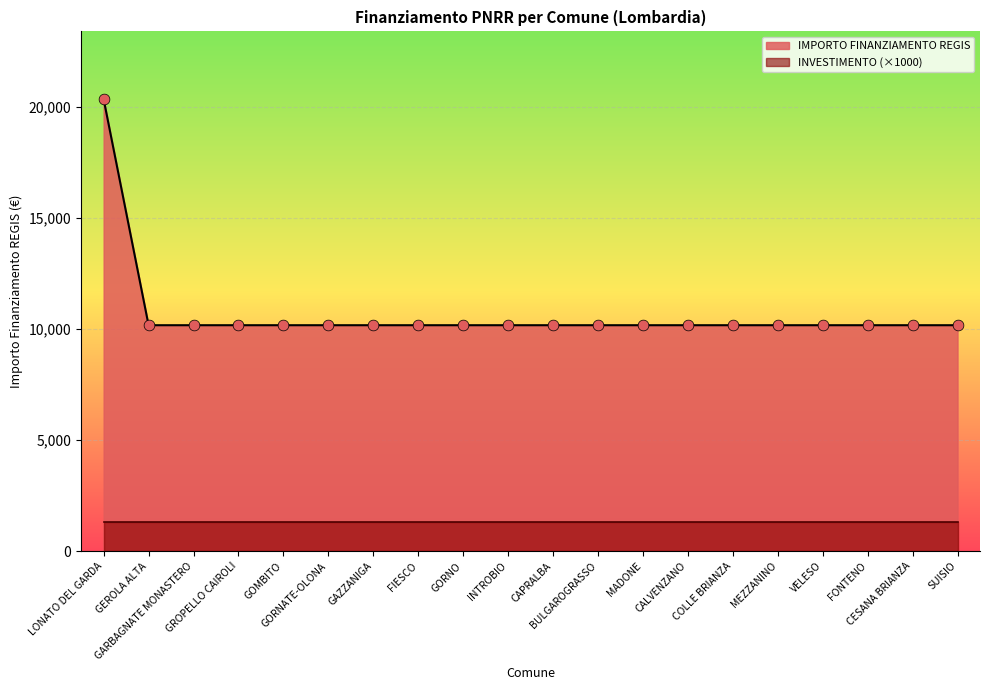

Which has a higher value, GROPELLO CAIROLI or MADONE?

GROPELLO CAIROLI